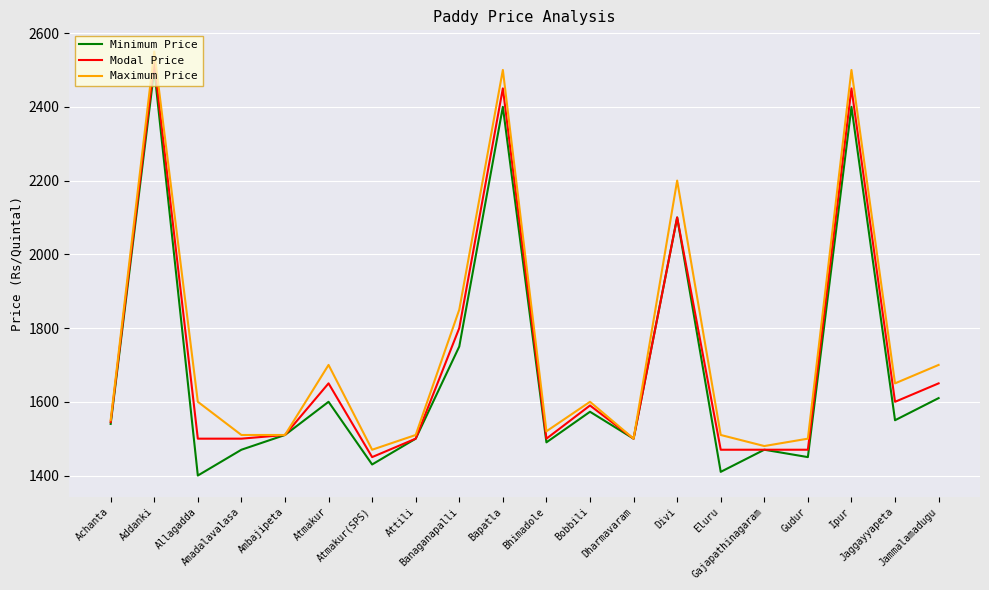

Rank the series by their average value, from highest to lowest.

Maximum Price, Modal Price, Minimum Price